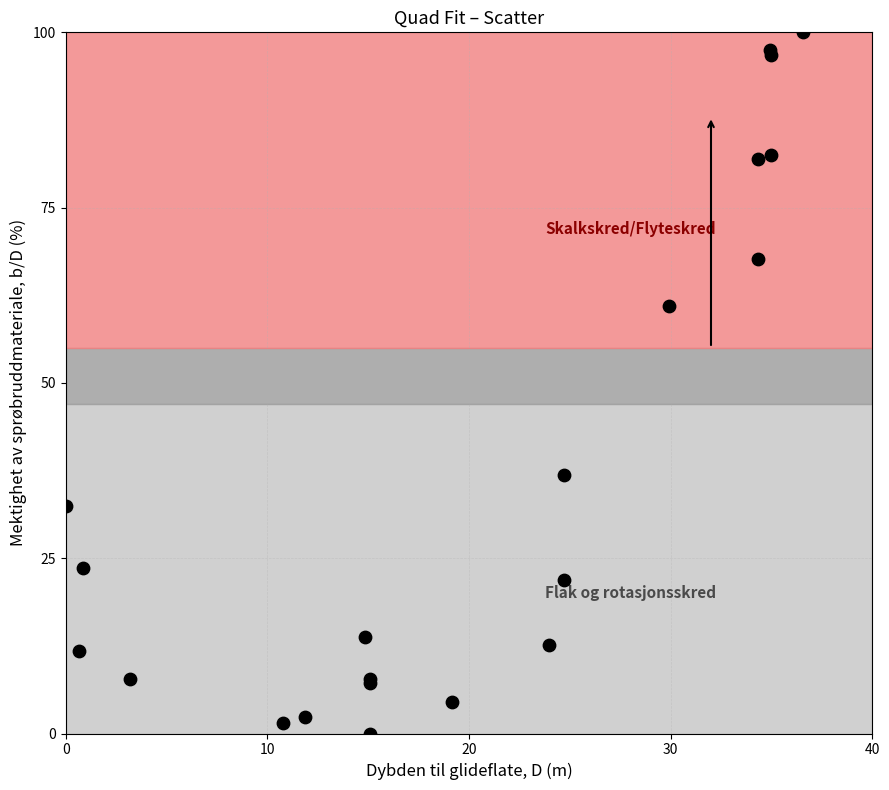

What Y value in the scatter plot is closest to 50?

60.9